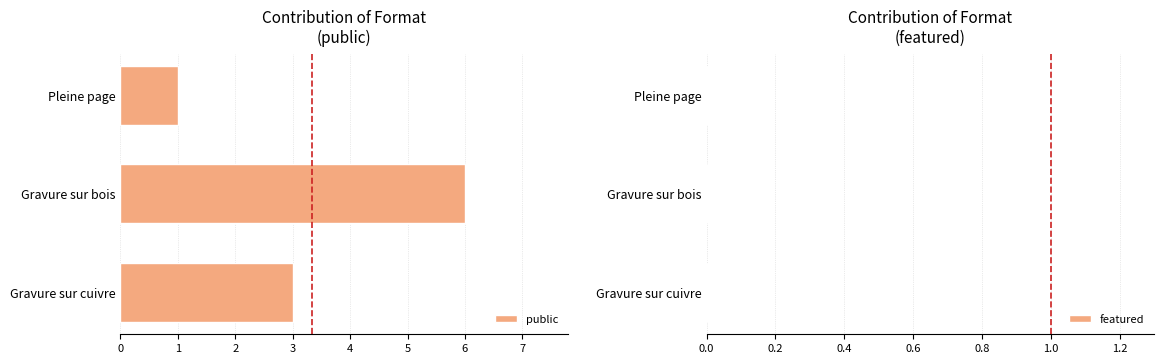

The chart shows a value of 1 at Pleine page. True or false?

True